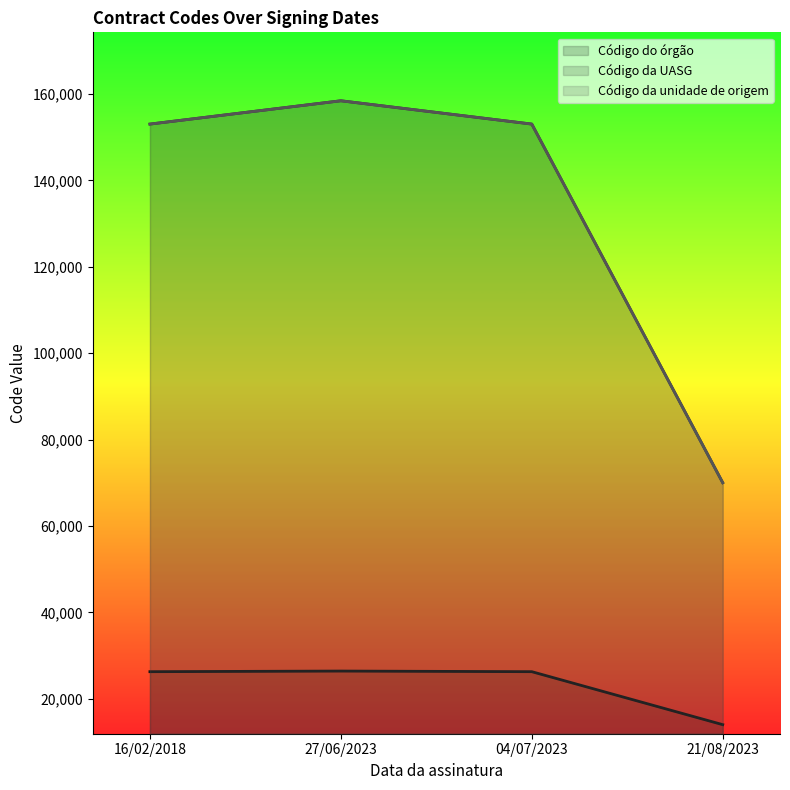

The Código da UASG series shows 61774 at 16/02/2018. True or false?

False